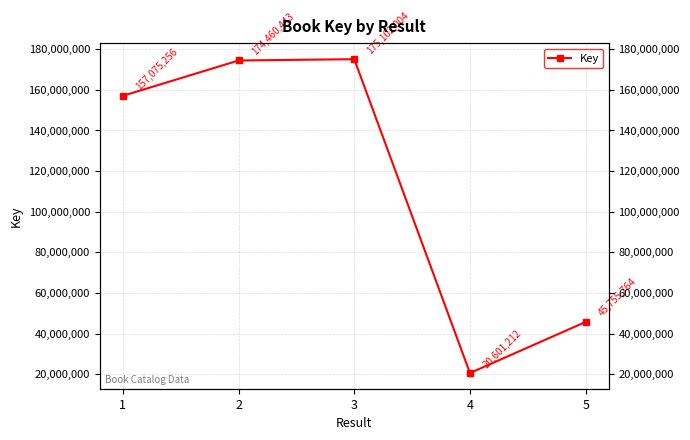

What is the ratio of the value at 2 to the value at 1?

1.1